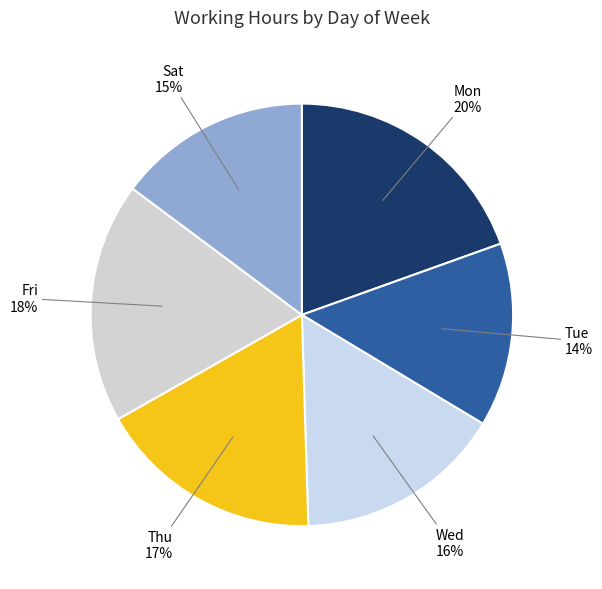

What is the ratio of the value at Thu 17% to the value at Wed 16%?

1.1